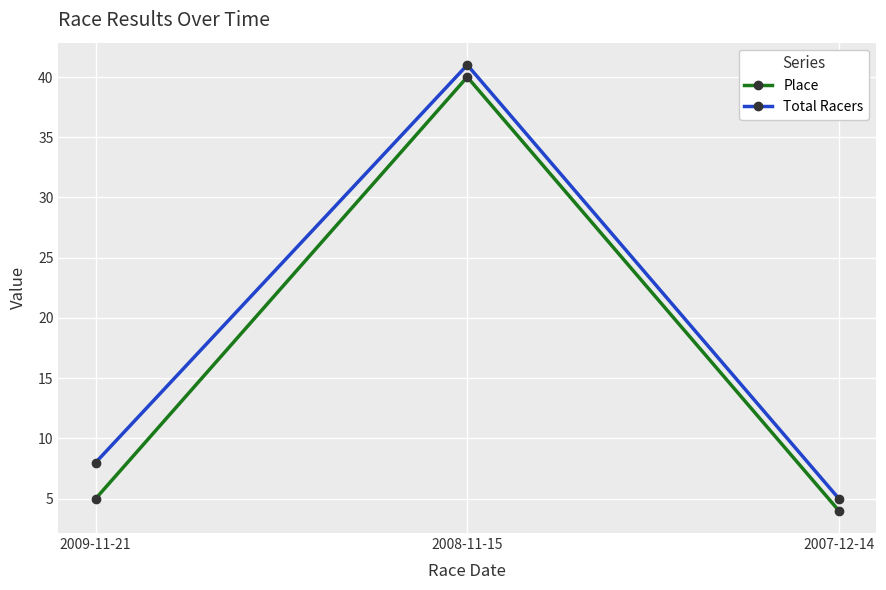

What position from the right is 2009-11-21?

3